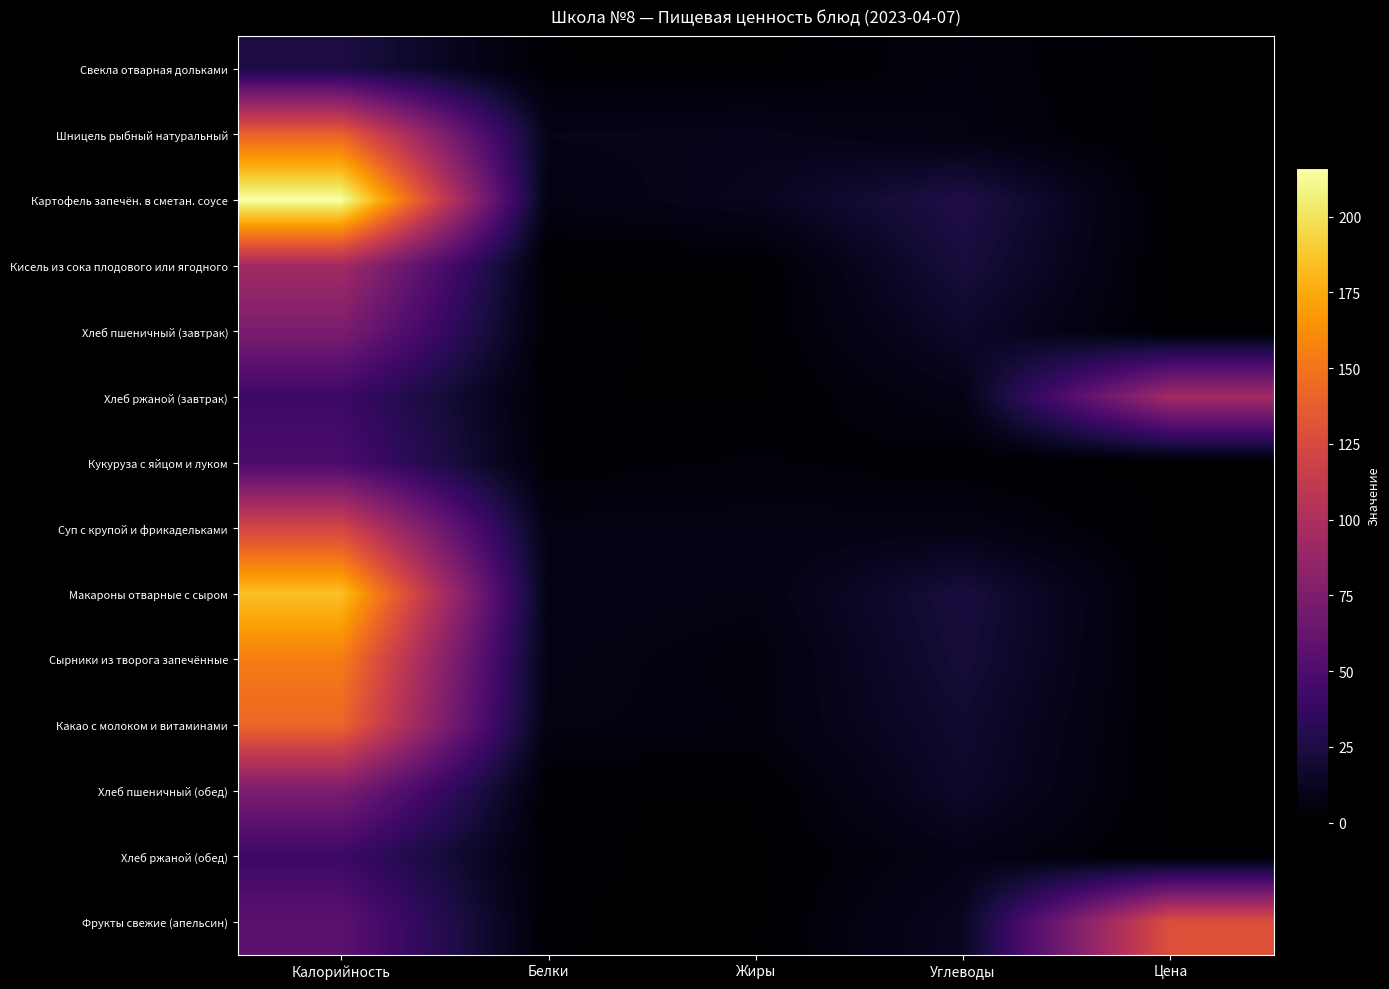

Which category has the highest value across all series?

Калорийность